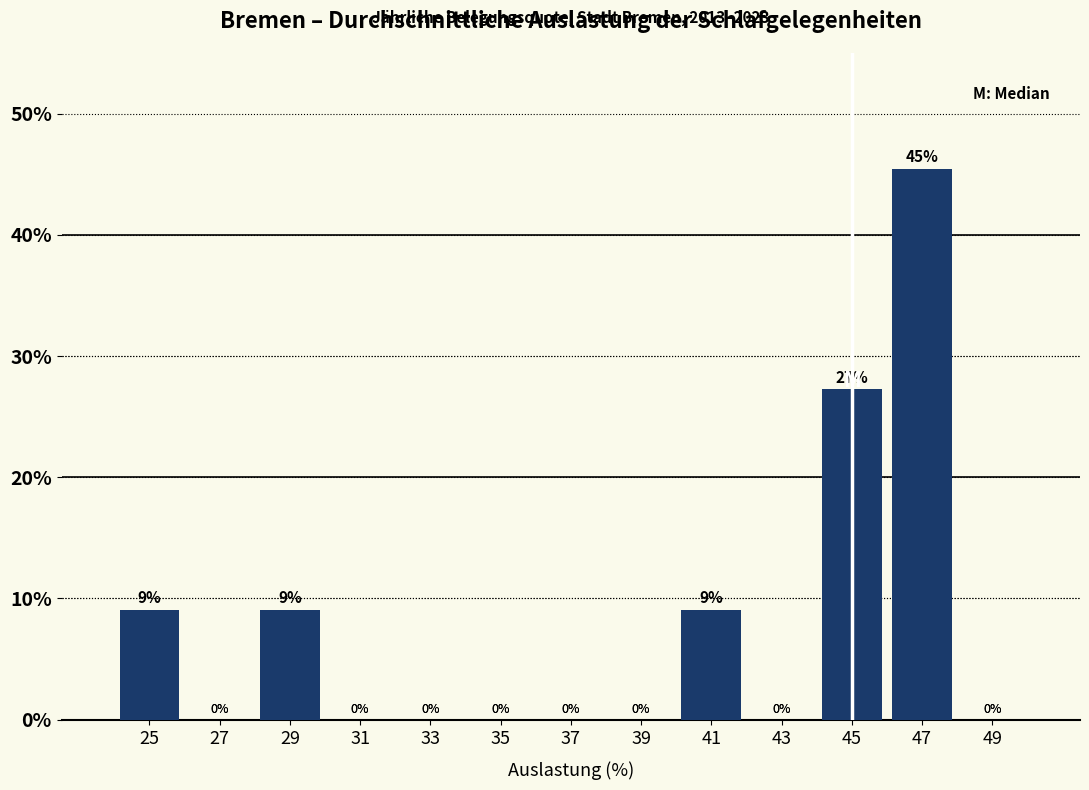

Which range on the x-axis has the tallest bar?

46 to 48